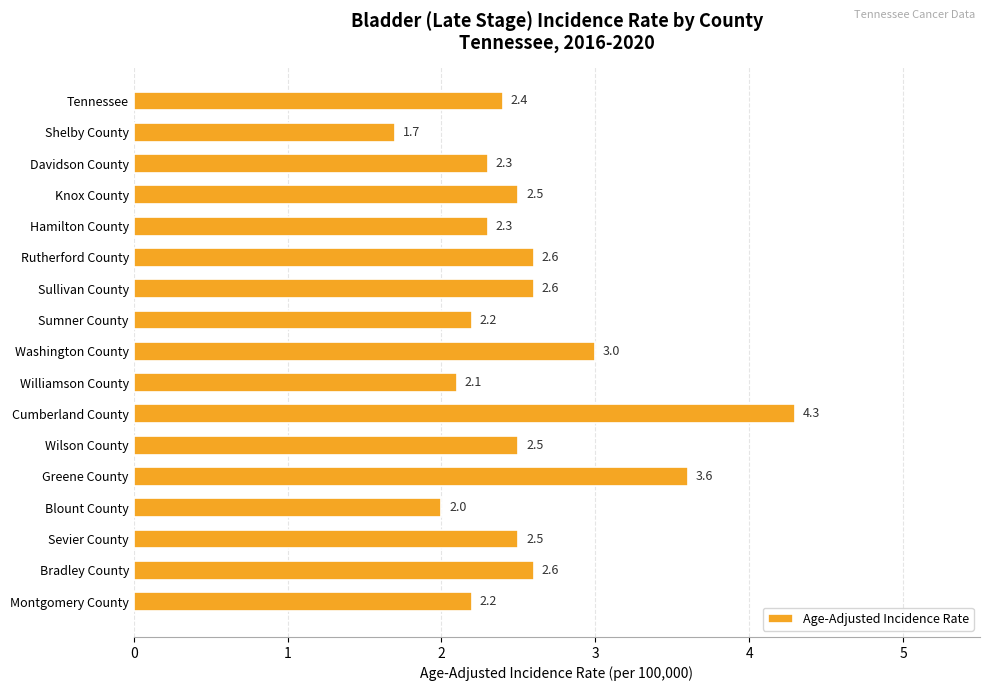

What is the average value?

2.6